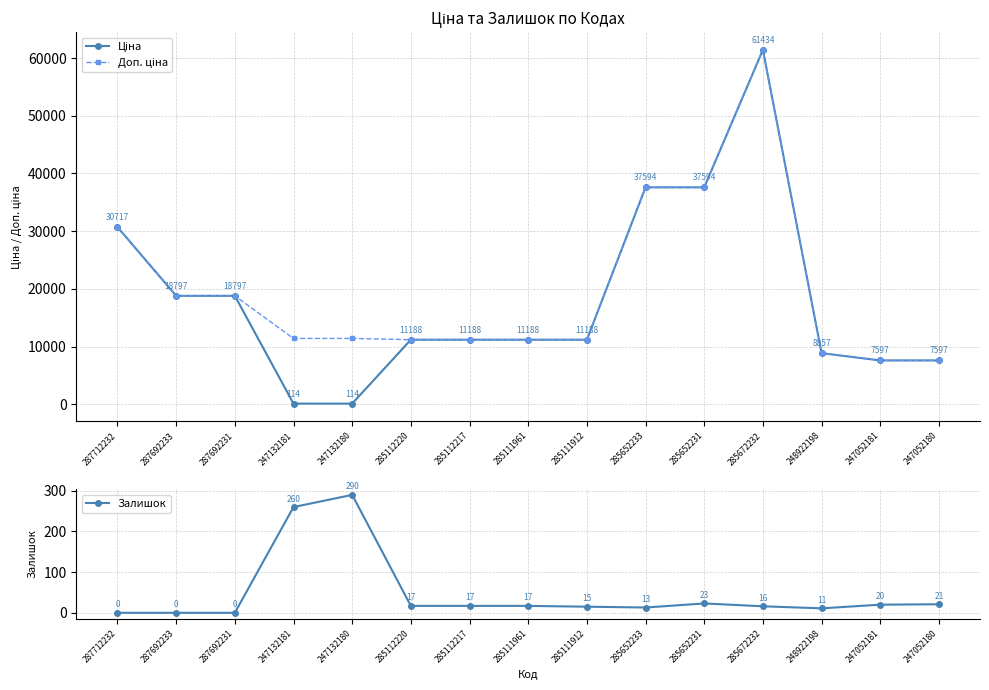

True or false: Залишок has more than 1 interior local peaks.

True